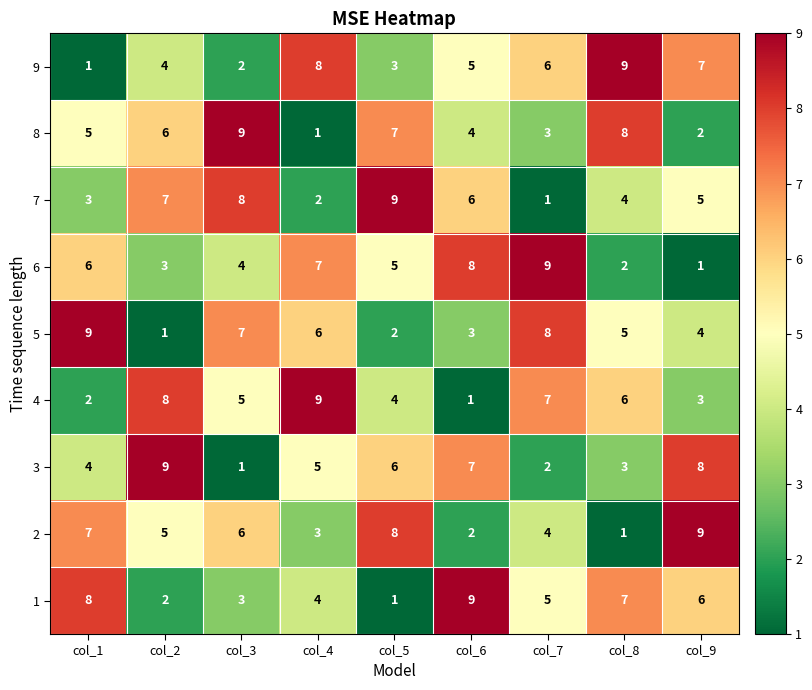

The value of 3 at col_2 is 2. True or false?

False